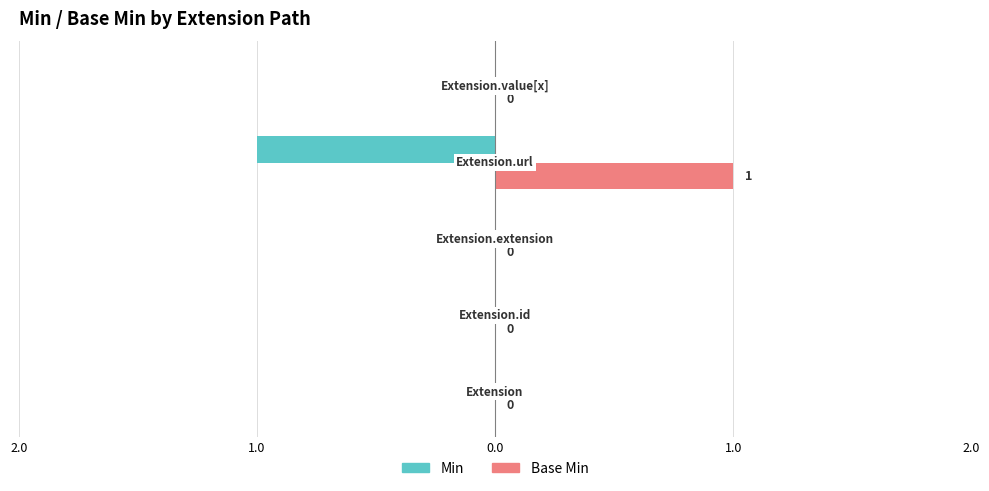

Which series has the largest total across all categories?

Base Min